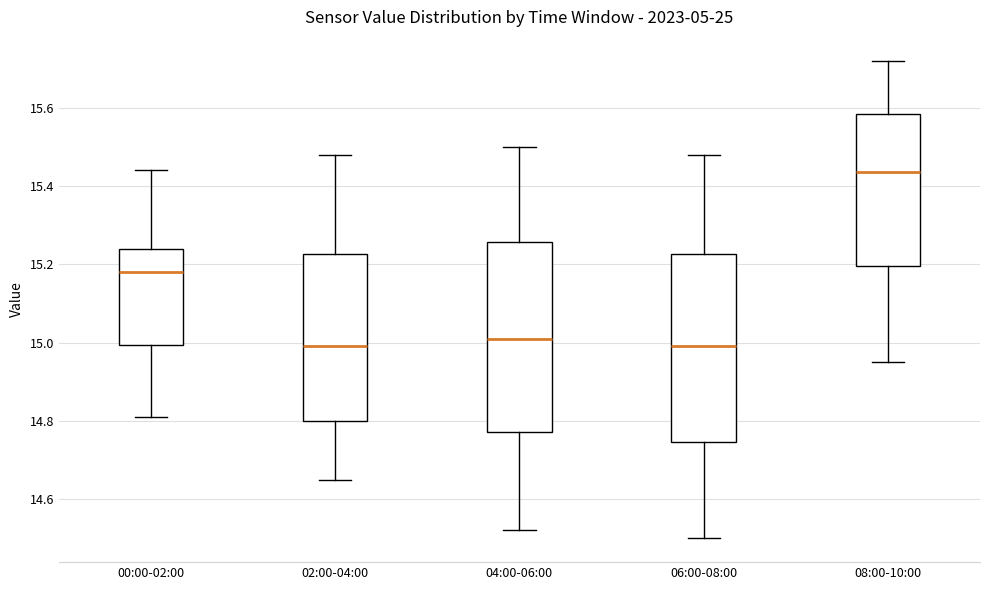

Reading left to right, read every box against the y-axis: the position of its median line, the range the box covers, and the ends of its whiskers. The values are not printed on the chart, so give them approximately, as read against the axis.

00:00-02:00: median 15.18, box 15.00 to 15.24, whiskers 14.82 to 15.44
02:00-04:00: median 15.00, box 14.80 to 15.22, whiskers 14.66 to 15.48
04:00-06:00: median 15.02, box 14.78 to 15.26, whiskers 14.52 to 15.50
06:00-08:00: median 15.00, box 14.74 to 15.22, whiskers 14.50 to 15.48
08:00-10:00: median 15.44, box 15.20 to 15.58, whiskers 14.96 to 15.72